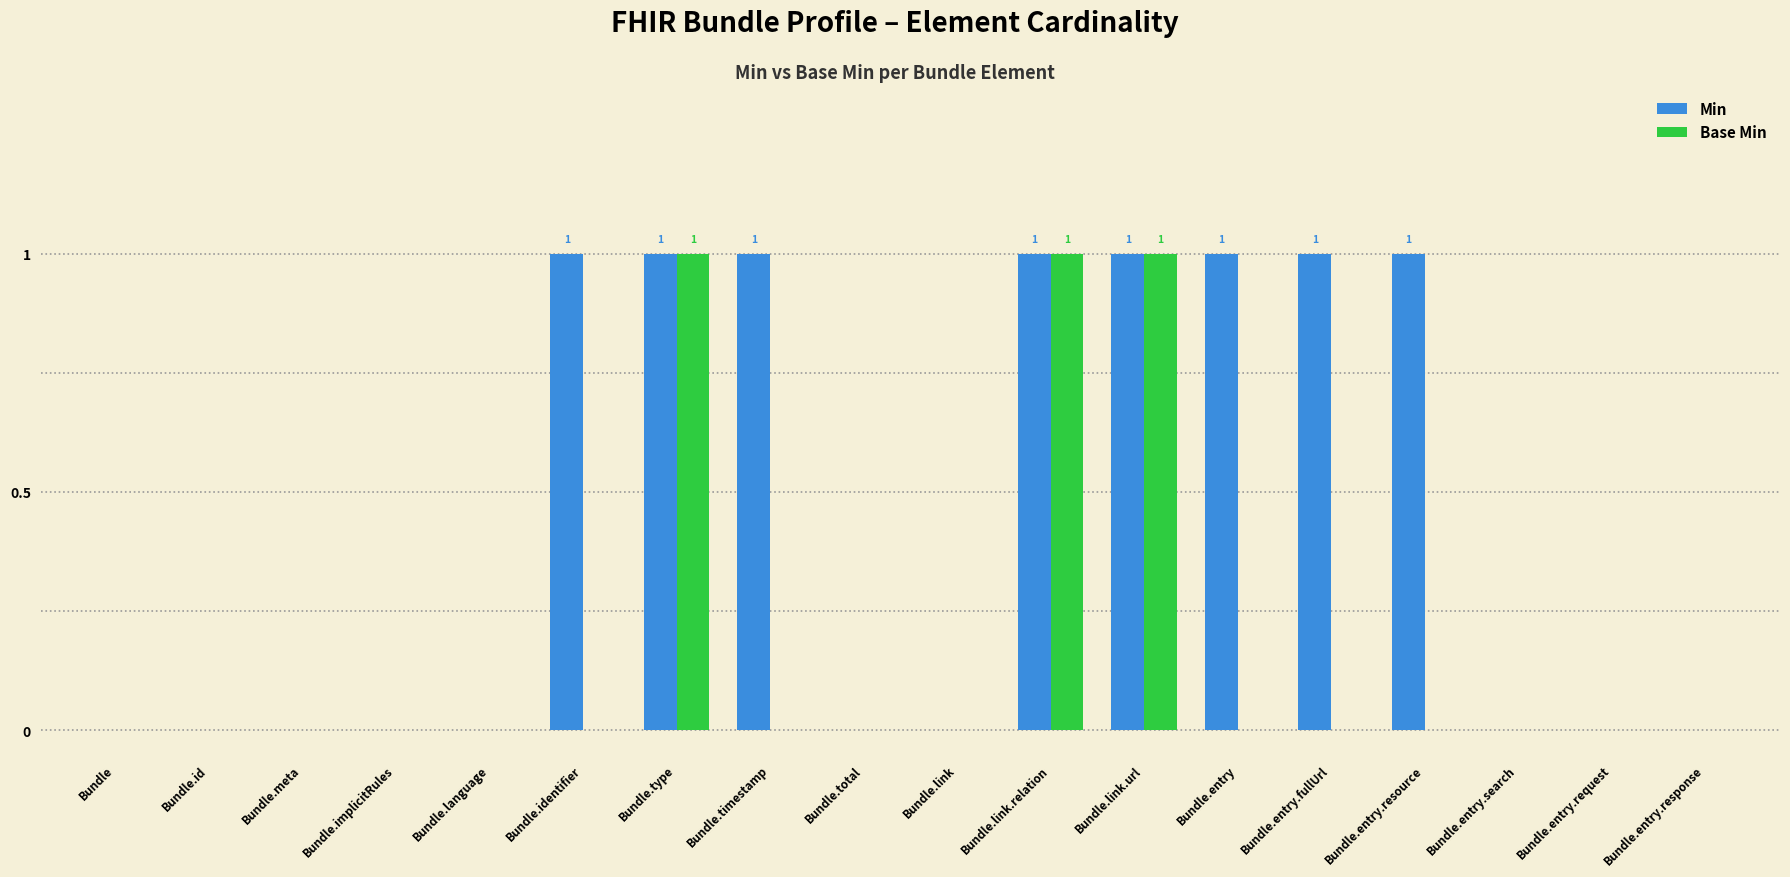

True or false: Min has a value of 0 at Bundle.id.

True